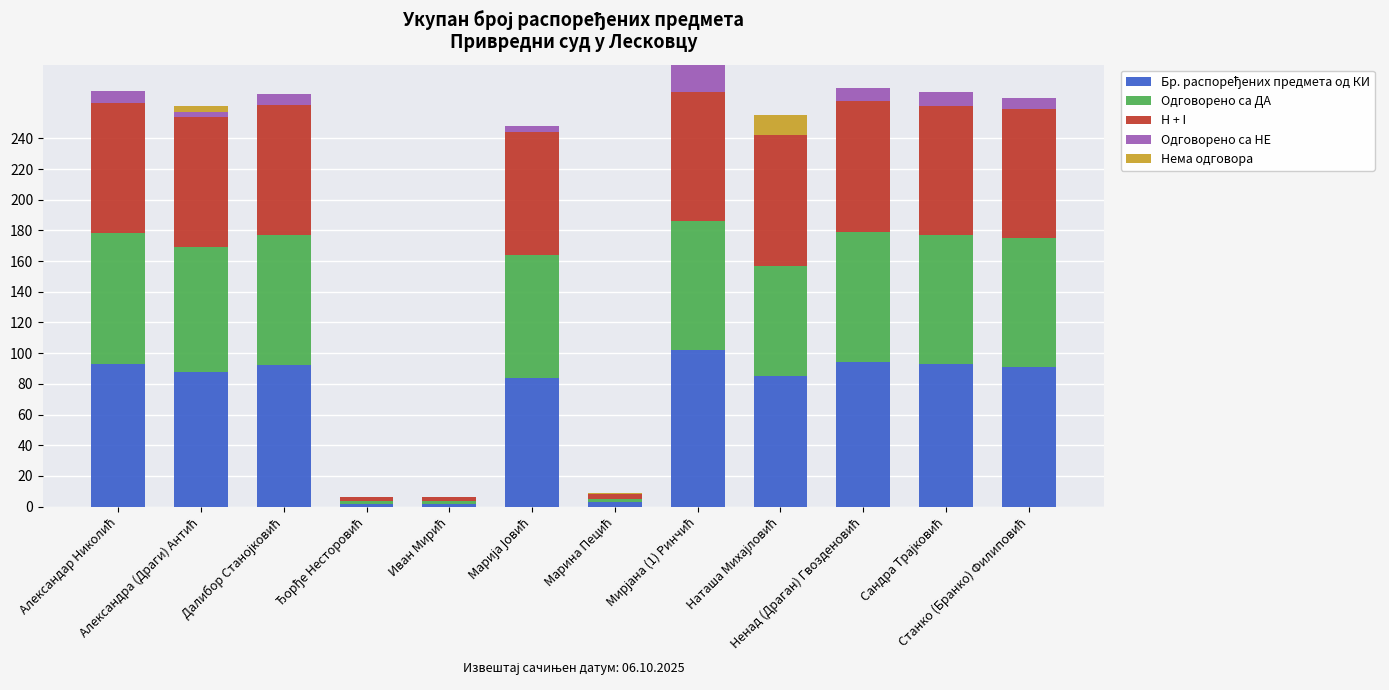

How many distinct data groups are displayed?

5